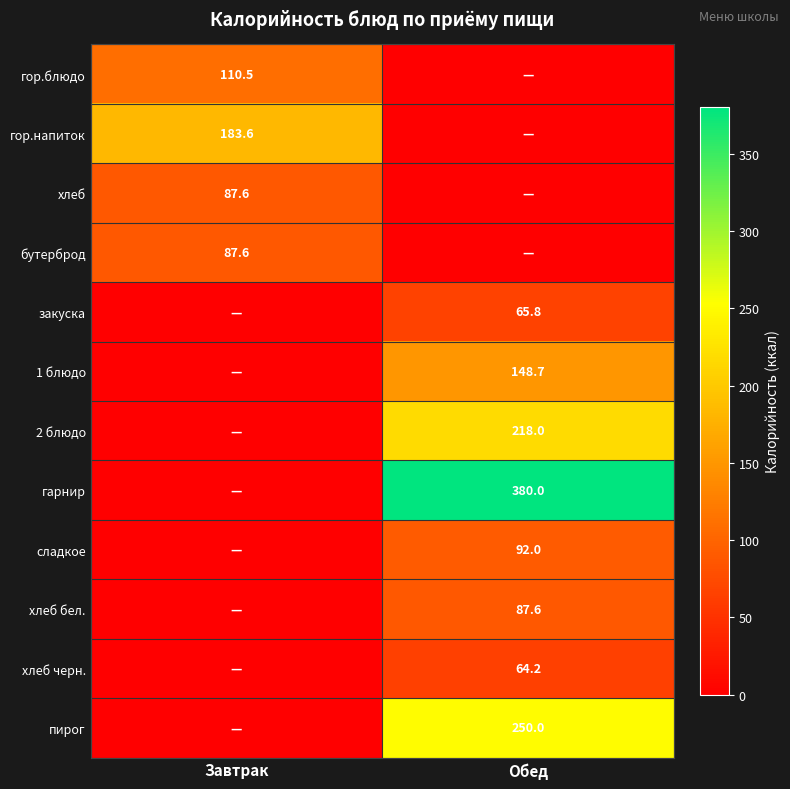

The сладкое series shows 124.5 at Обед. True or false?

False